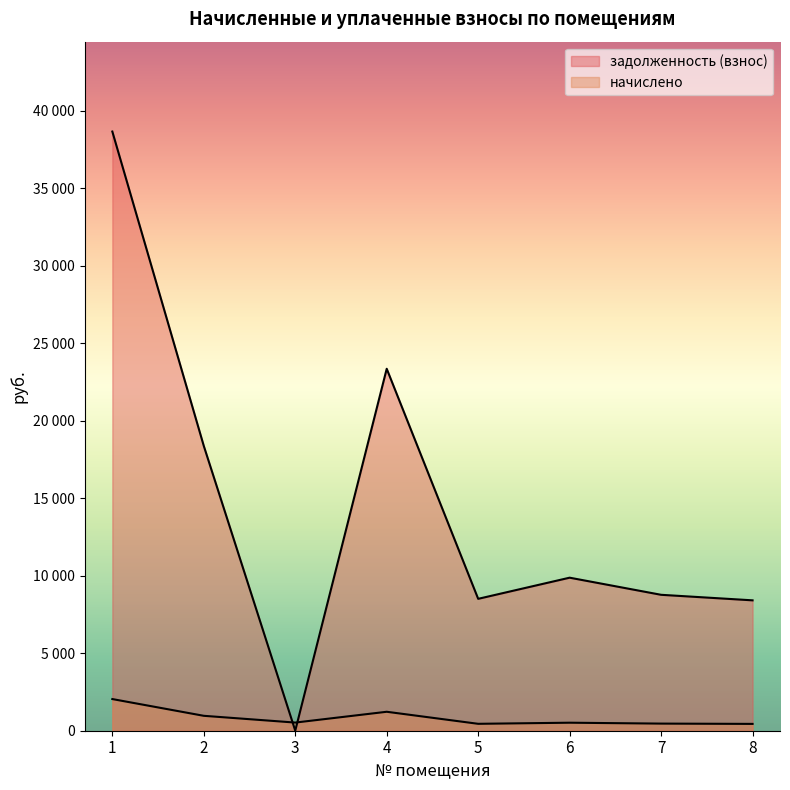

How many interior local peaks does the начислено series have?

2